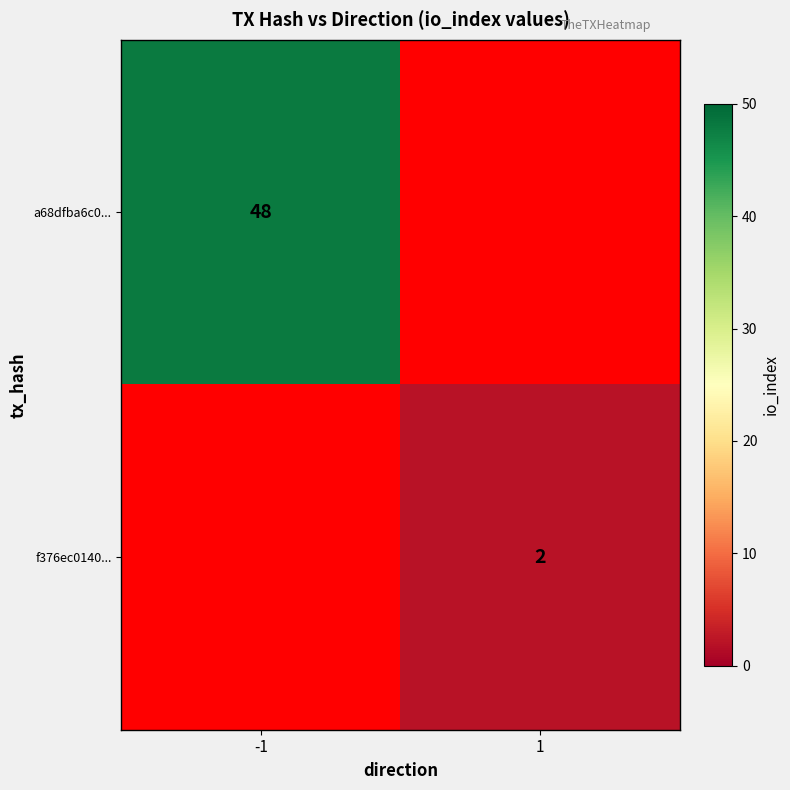

Is it true that a68dfba6c0... equals 19 at -1?

False